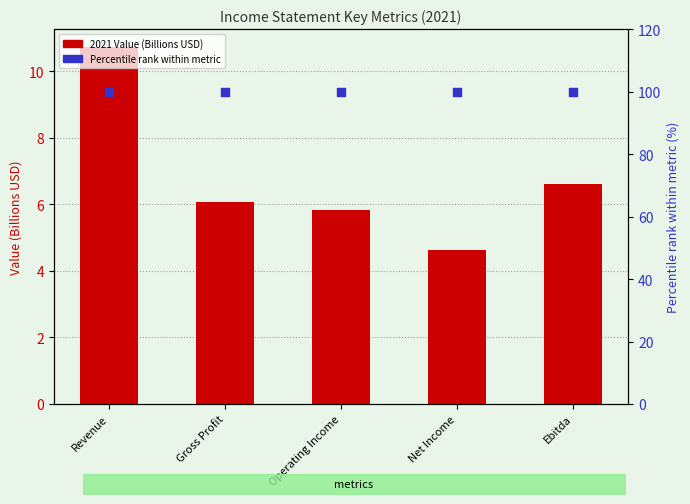

What are all the series names shown in the legend?

2021 Value (Billions USD), Percentile rank within metric